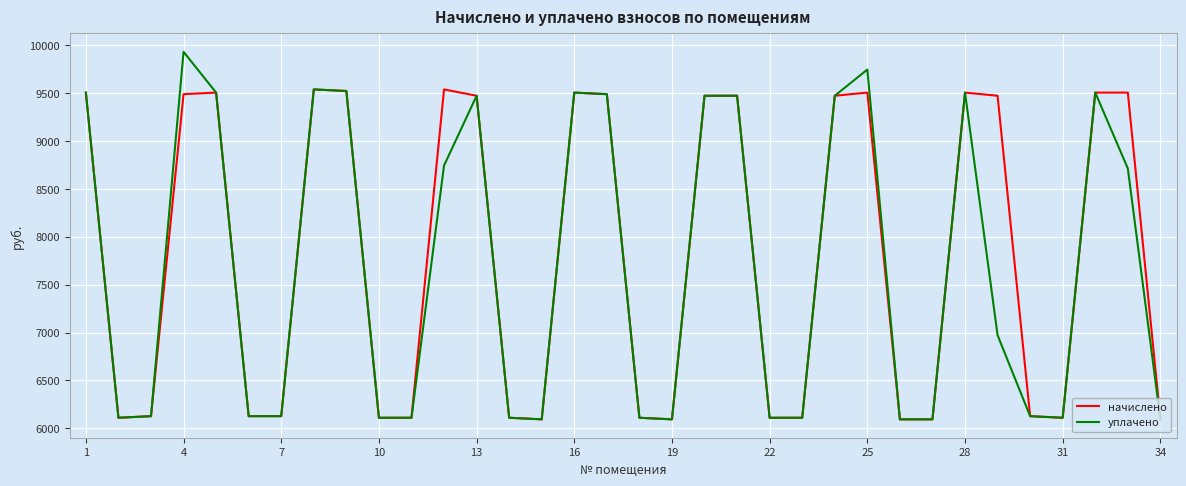

What is the smallest value displayed?

6094.1